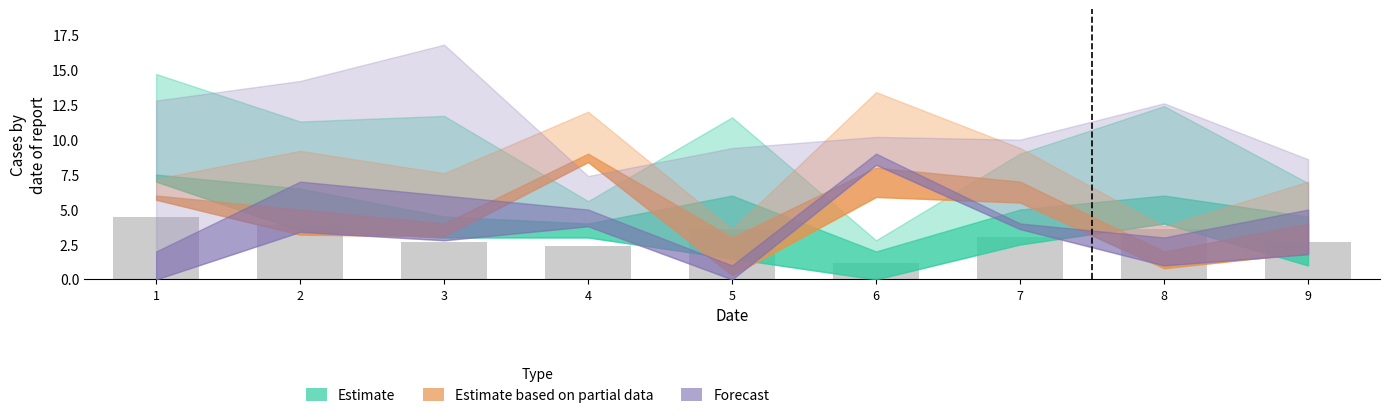

What is the sum of all values?

27.6